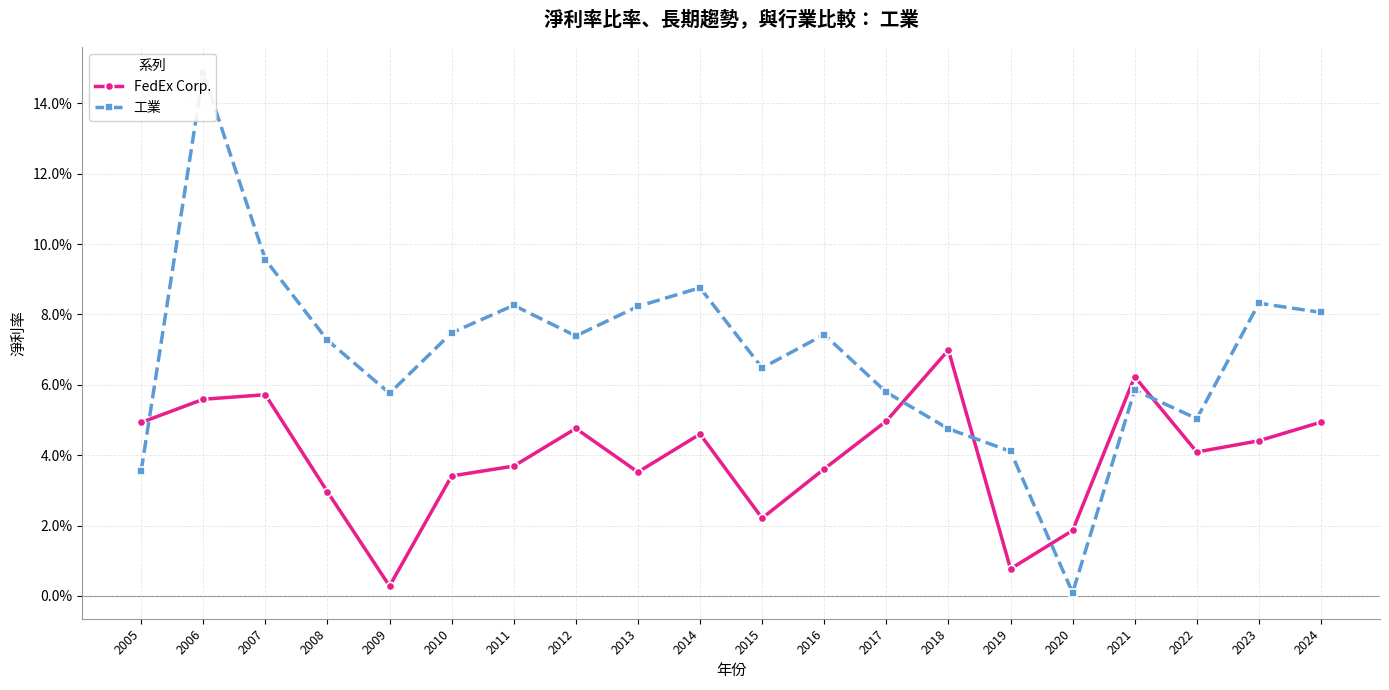

True or false: FedEx Corp. has a value of 0.0 at 2008.

True